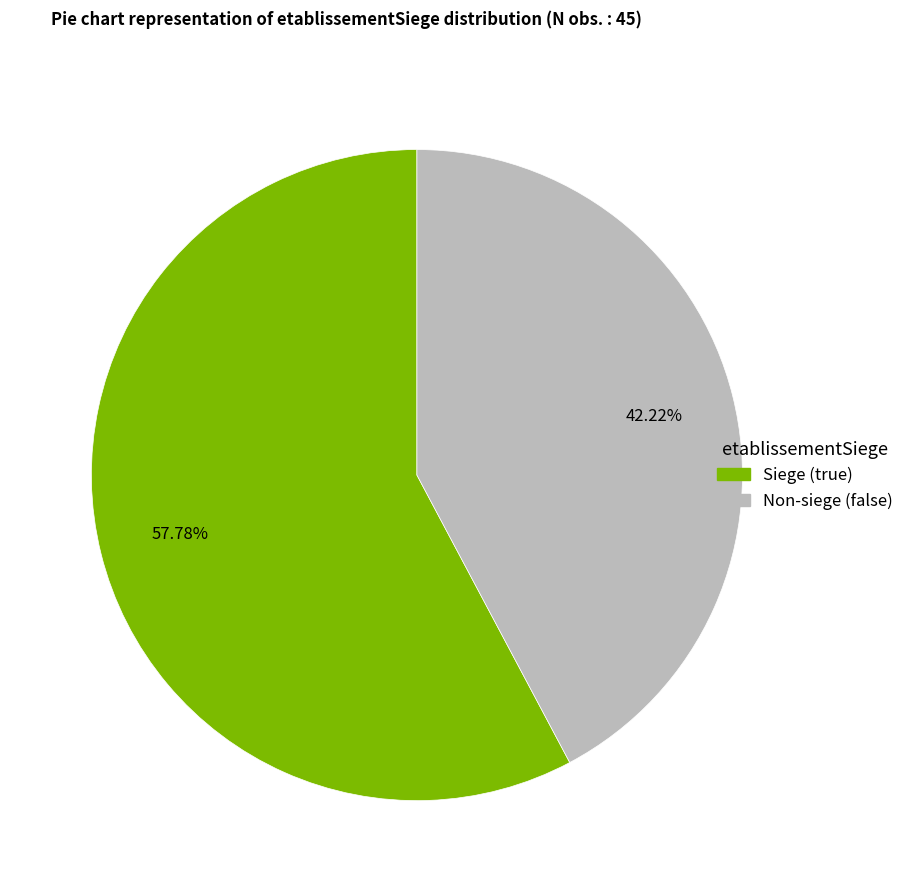

Is there any slice that represents more than half of the pie?

Yes